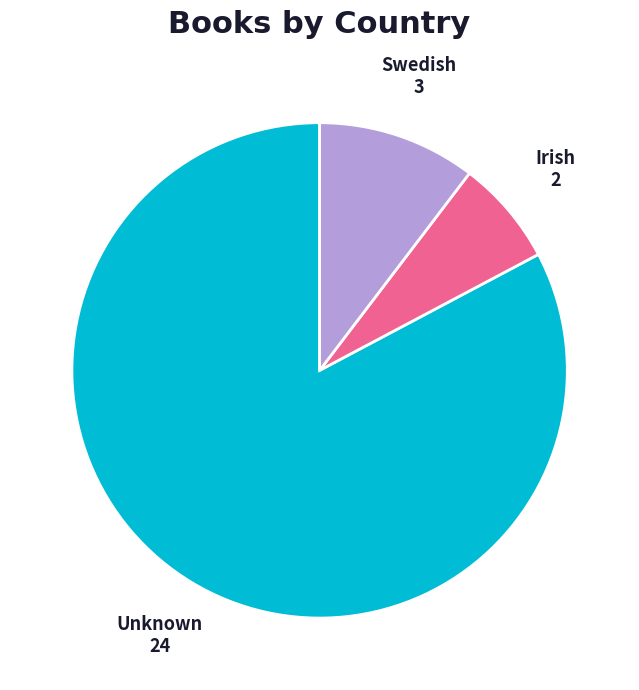

What is the ratio of the value at Unknown to the value at Irish?

12.0